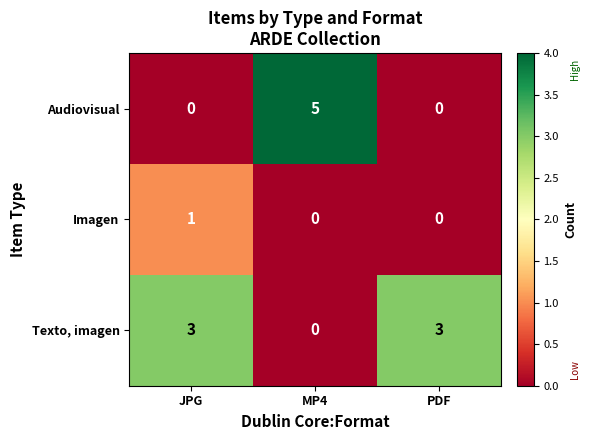

Count the Texto, imagen values in the range 0 to 3.

3